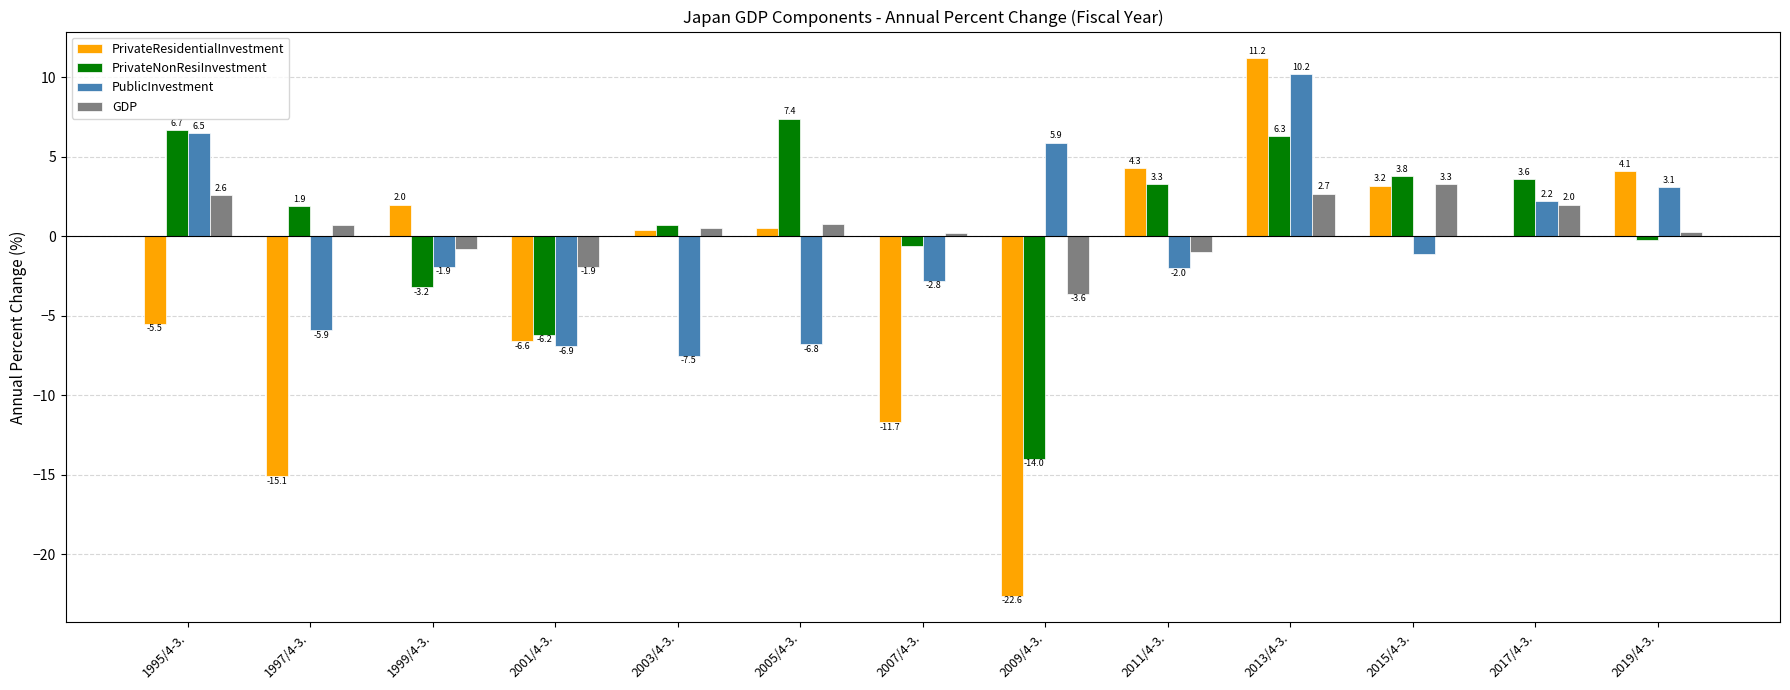

Which series changed the most between 2009/4-3. and 2015/4-3.?

PrivateResidentialInvestment